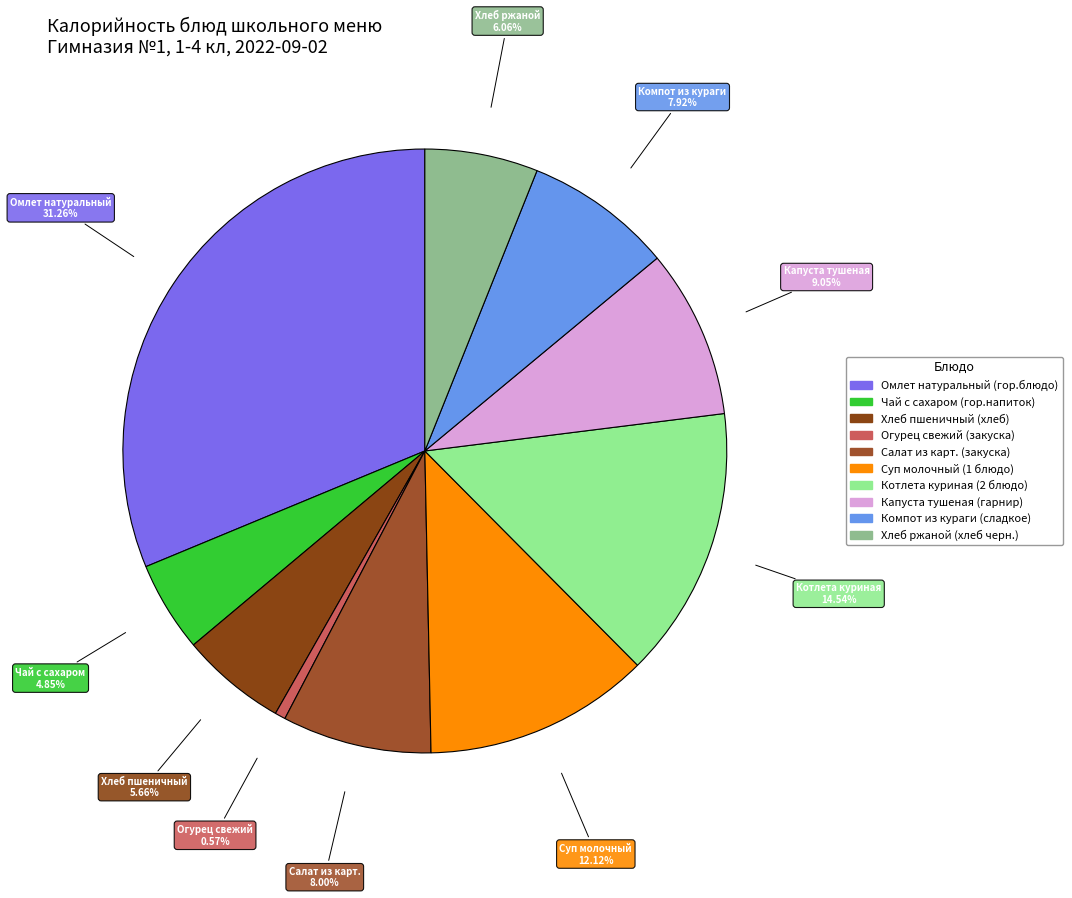

Between Суп молочный (1 блюдо) and Котлета куриная (2 блюдо), which is larger?

Котлета куриная (2 блюдо)